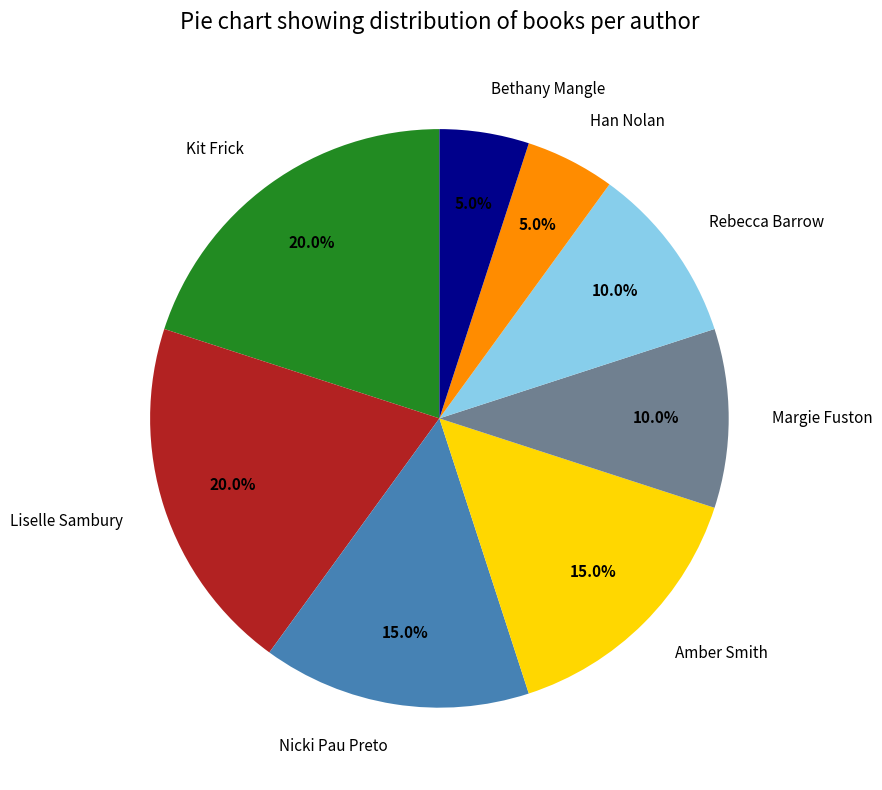

To the nearest percent, what percentage of the pie is Margie Fuston?

10%